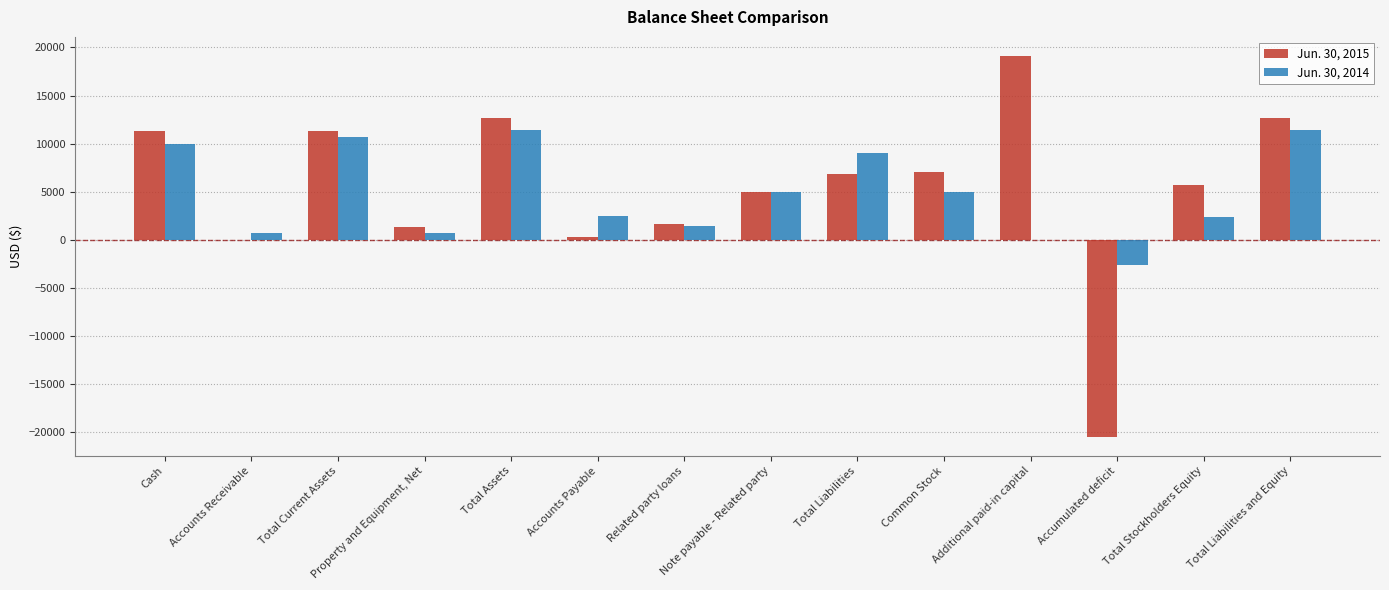

Does the chart contain stacked bars?

No